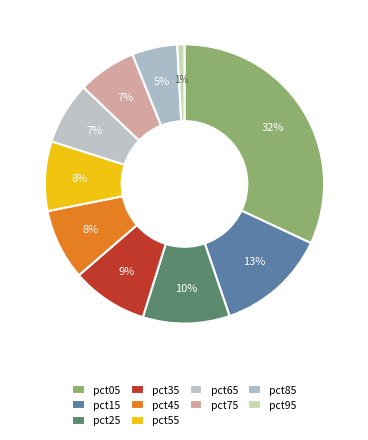

How many segments does this pie chart have?

10